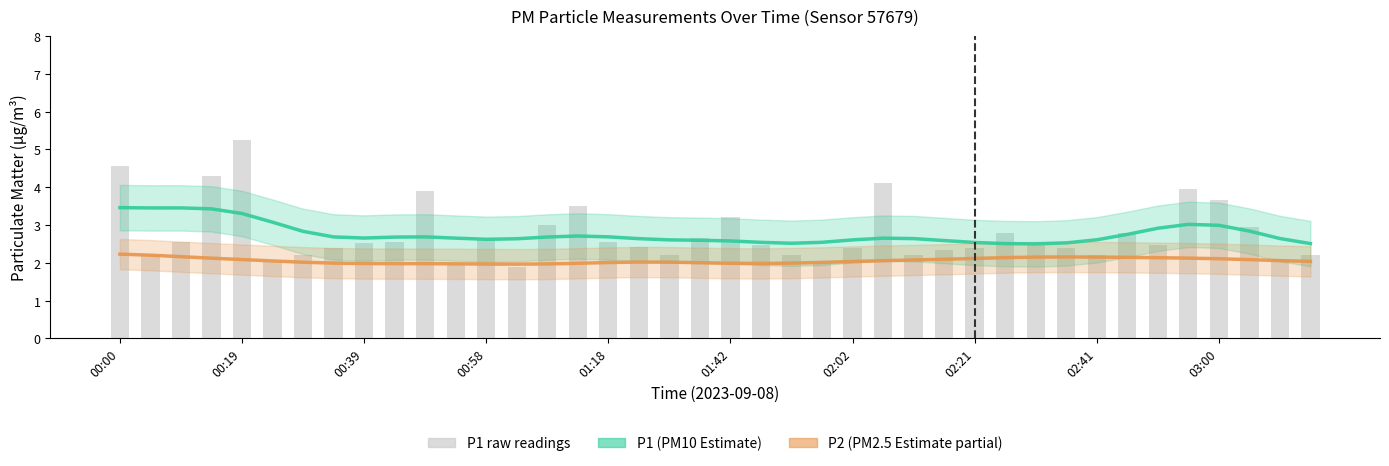

At which label is P2 closest to 2?

19